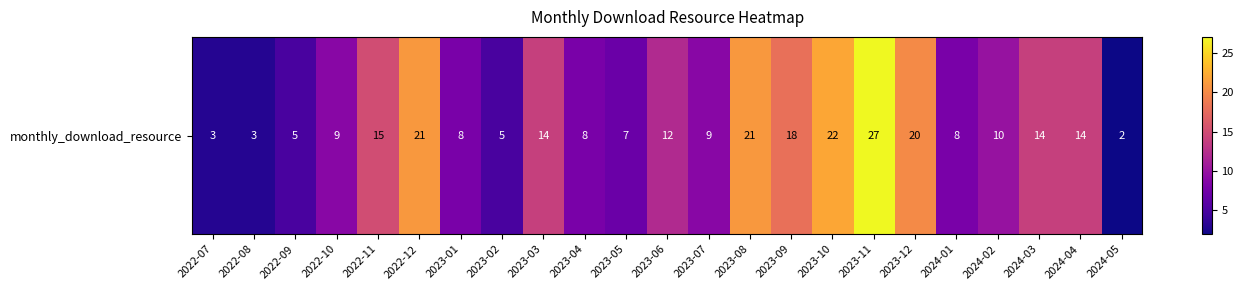

Is it true that the value at 2023-10 is 22?

True